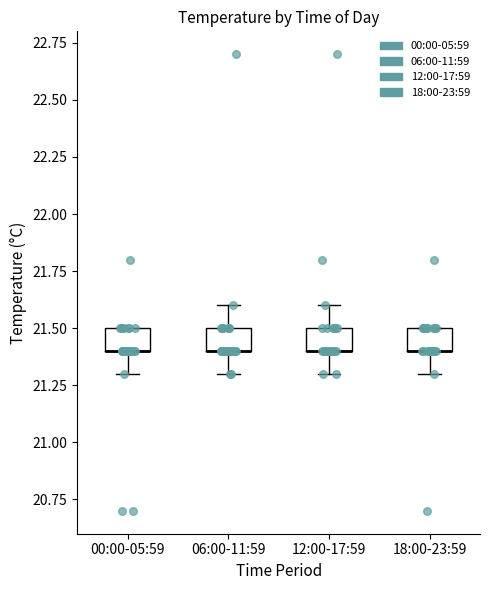

Reading left to right, read every box against the y-axis: the position of its median line, the range the box covers, and the ends of its whiskers. The values are not printed on the chart, so give them approximately, as read against the axis.

00:00-05:59: median 21.4 (drawn on the box's lower edge), box 21.4 to 21.5, whiskers 21.3 to 21.5
06:00-11:59: median 21.4 (drawn on the box's lower edge), box 21.4 to 21.5, whiskers 21.3 to 21.6
12:00-17:59: median 21.4 (drawn on the box's lower edge), box 21.4 to 21.5, whiskers 21.3 to 21.6
18:00-23:59: median 21.4 (drawn on the box's lower edge), box 21.4 to 21.5, whiskers 21.3 to 21.5